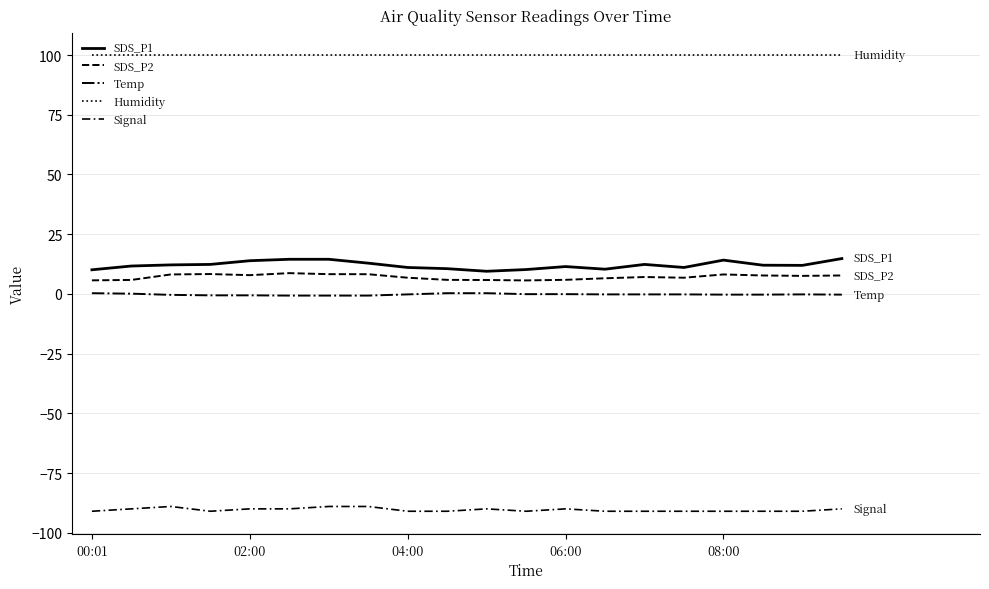

True or false: SDS_P1 and Temp intersect in this chart.

False